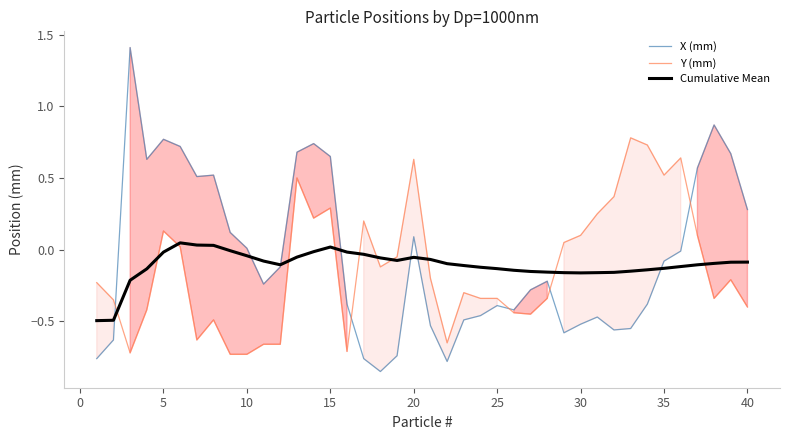

How many interior local valleys does the X (mm) series have?

8